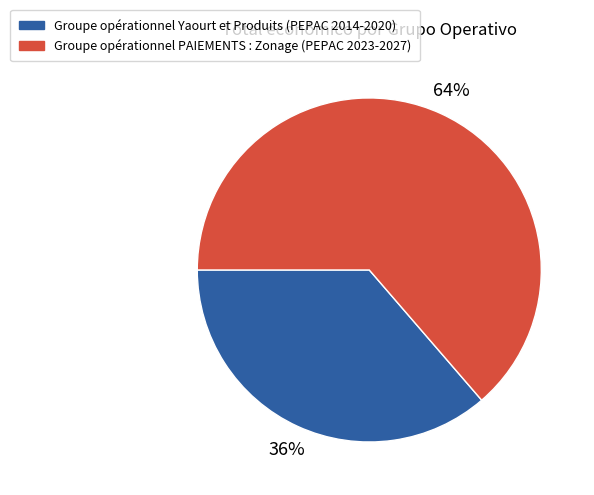

True or false: Groupe opérationnel PAIEMENTS : Zonage (PEPAC 2023-2027) accounts for 64% of the total.

True